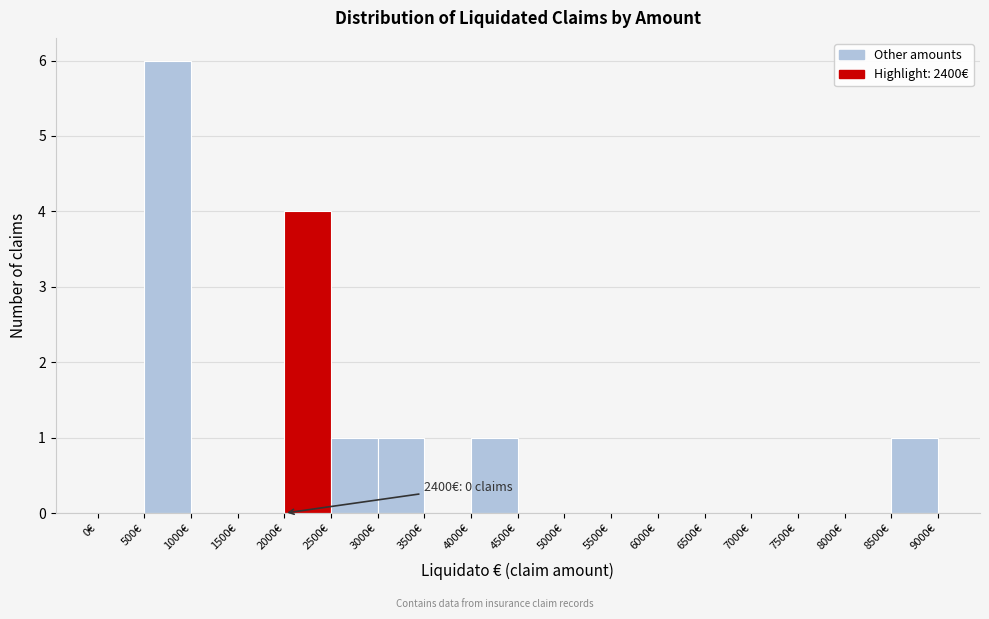

Over which range of the x-axis is the bar tallest?

500 to 1000